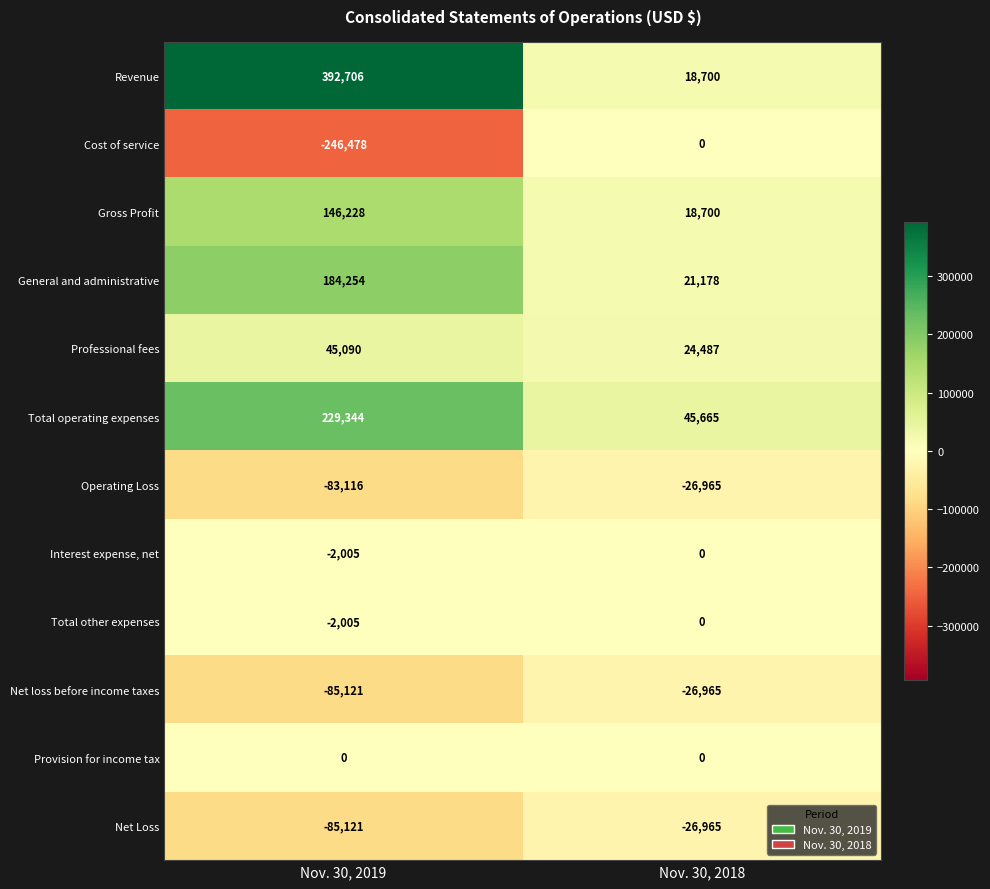

Which label corresponds to the smallest value in the chart?

Nov. 30, 2019